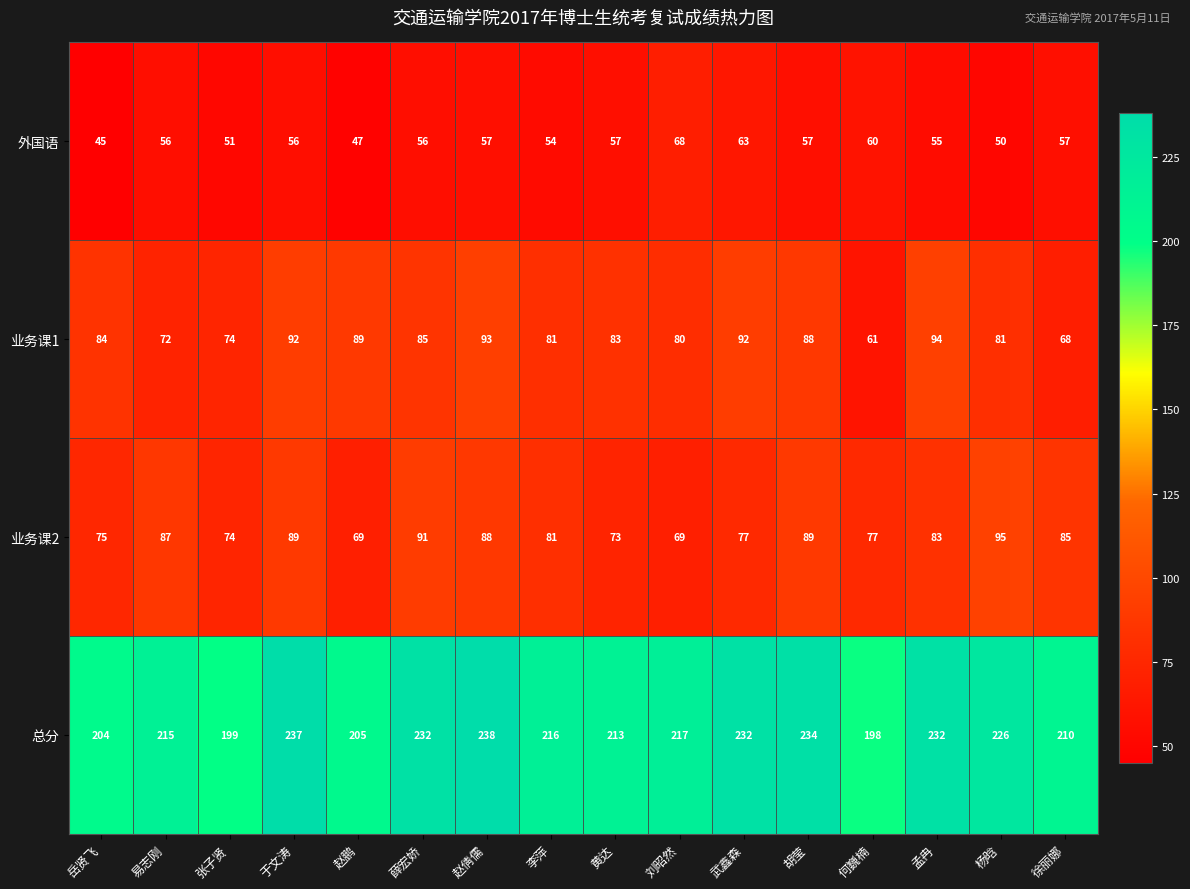

Rank the series at 胡莹 from lowest to highest value.

外国语, 业务课1, 业务课2, 总分